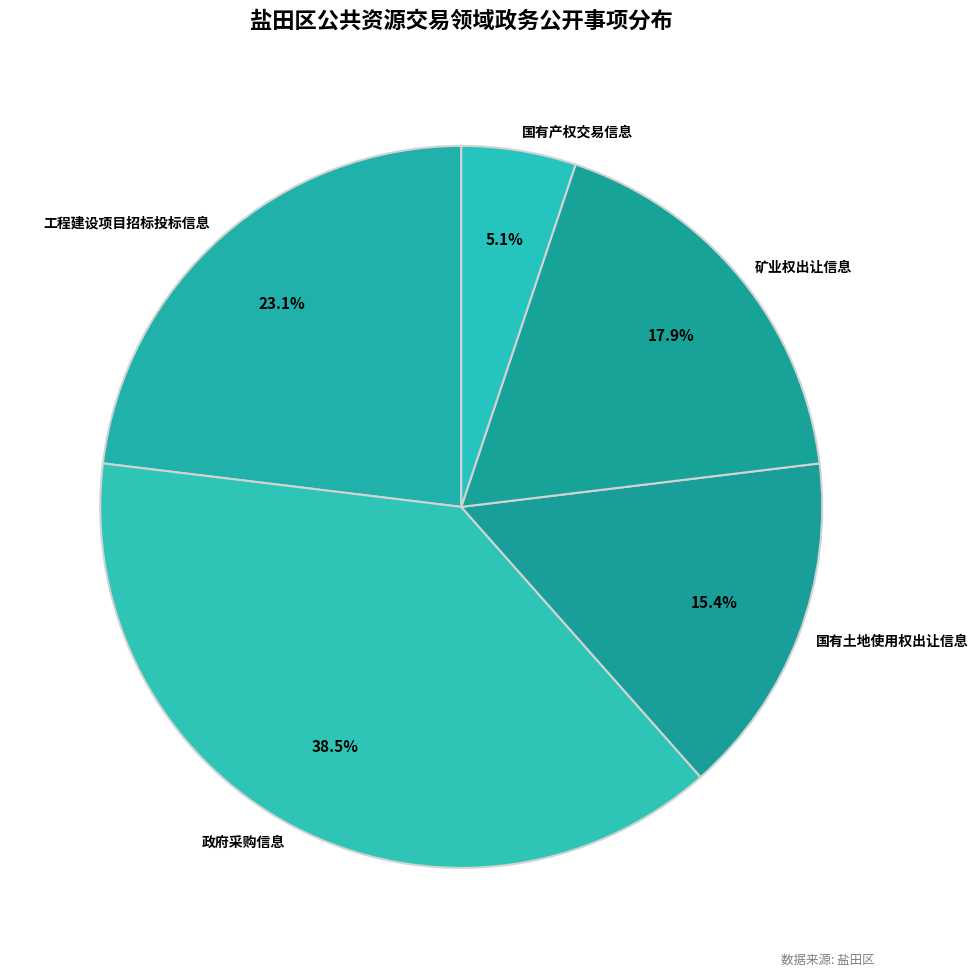

To the nearest percent, what percentage of the pie is 国有土地使用权出让信息?

15%